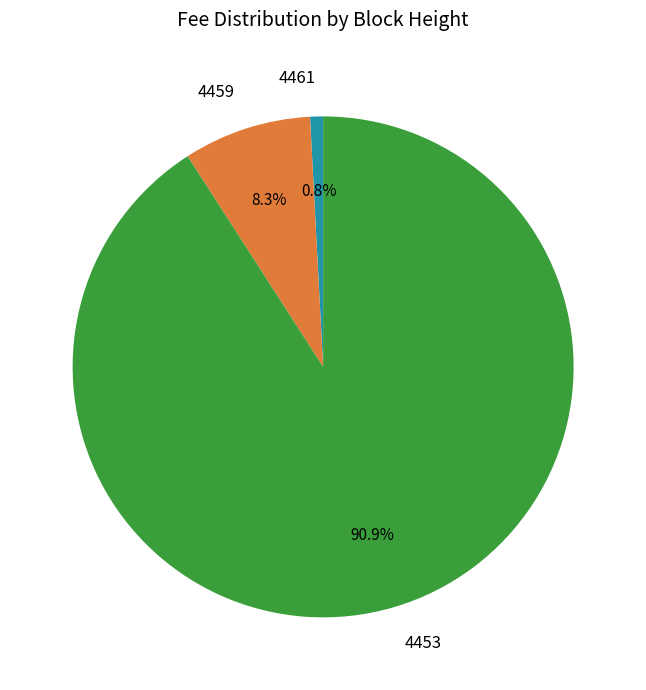

Which category has the smallest portion of the pie?

4461